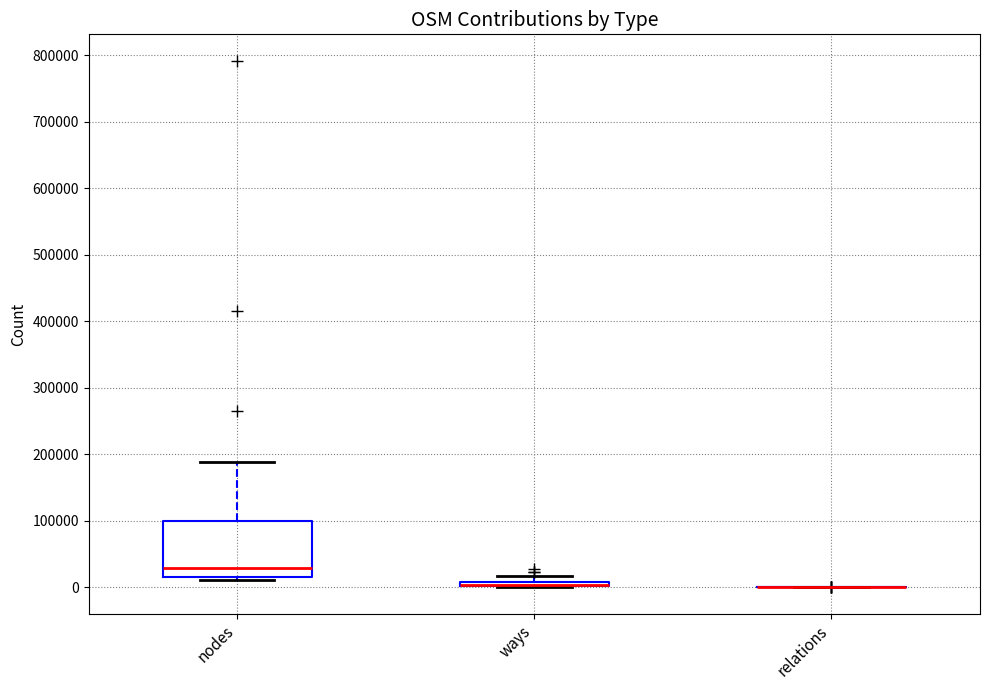

Comparing the boxes themselves (not the whiskers), which one is the tallest?

nodes